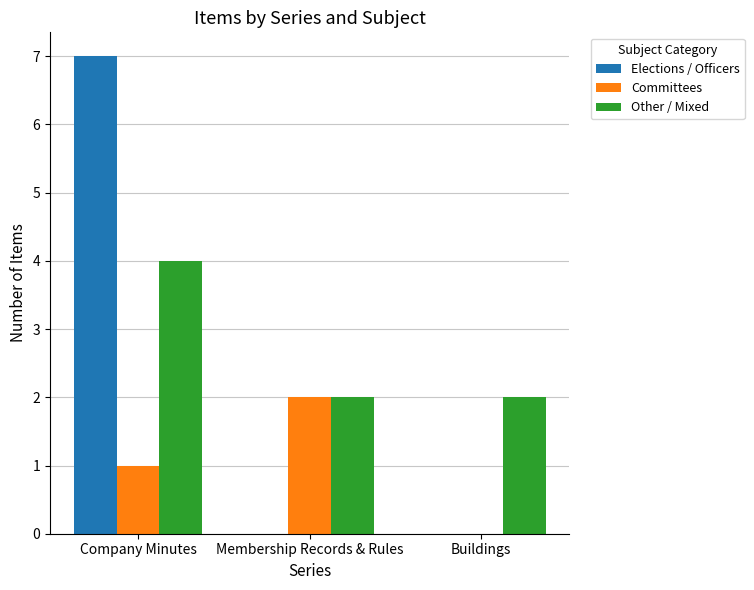

At which category is the sum across all series the highest?

Company Minutes